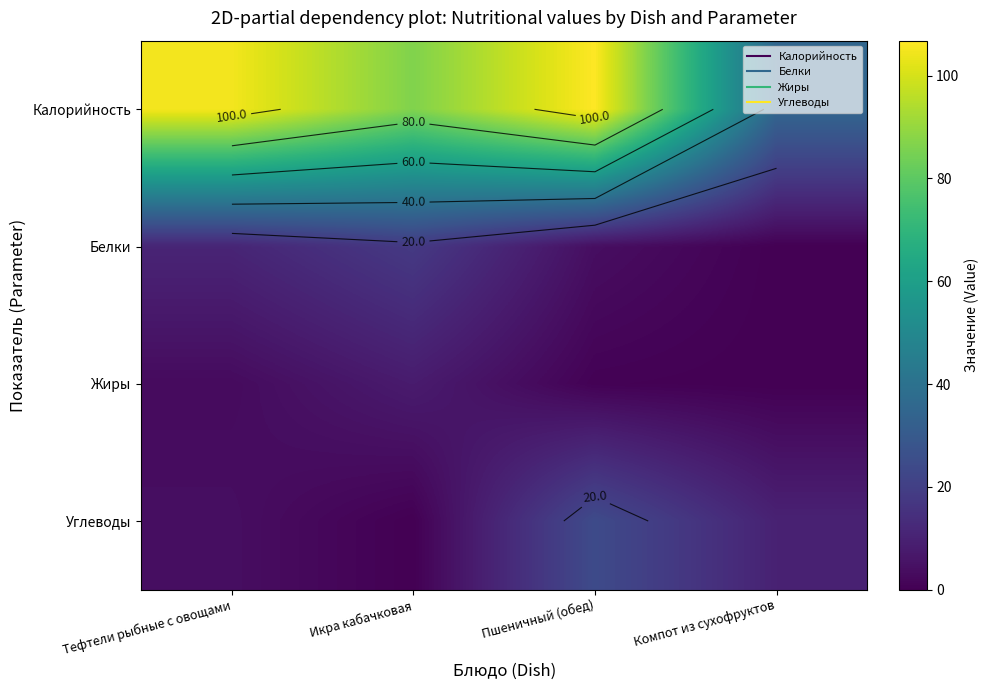

At how many categories does at least one series exceed 69?

3